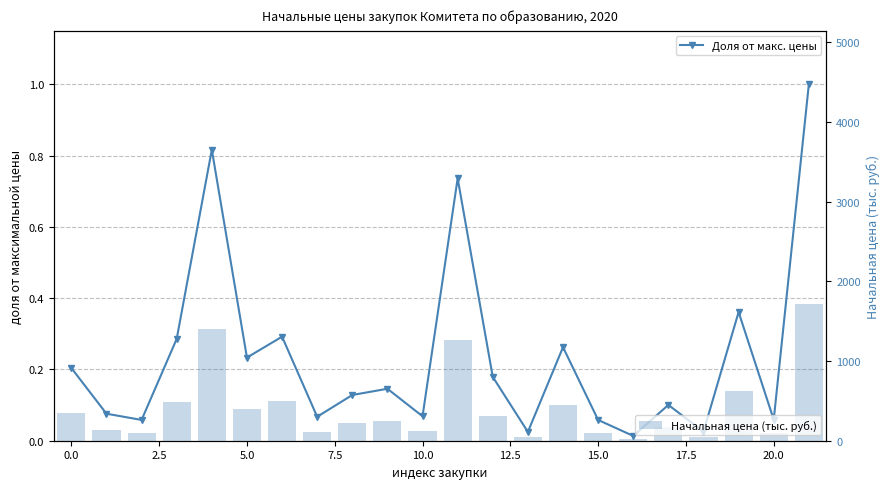

What is the sum of all Начальная цена (тыс. руб.) values?

8909.2